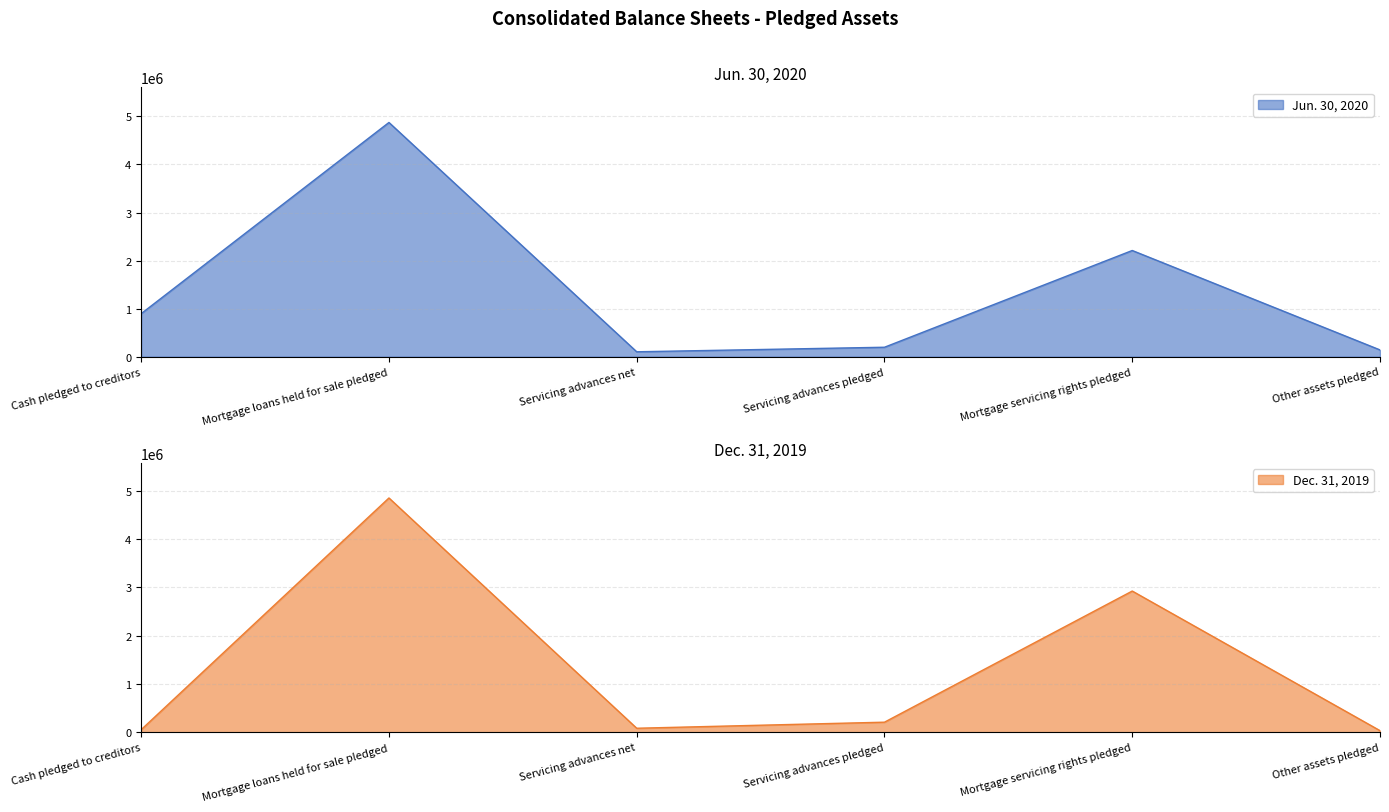

True or false: Jun. 30, 2020 and Dec. 31, 2019 cross at least once.

True